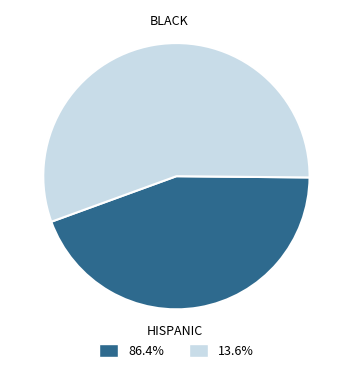

How many segments does this pie chart have?

2